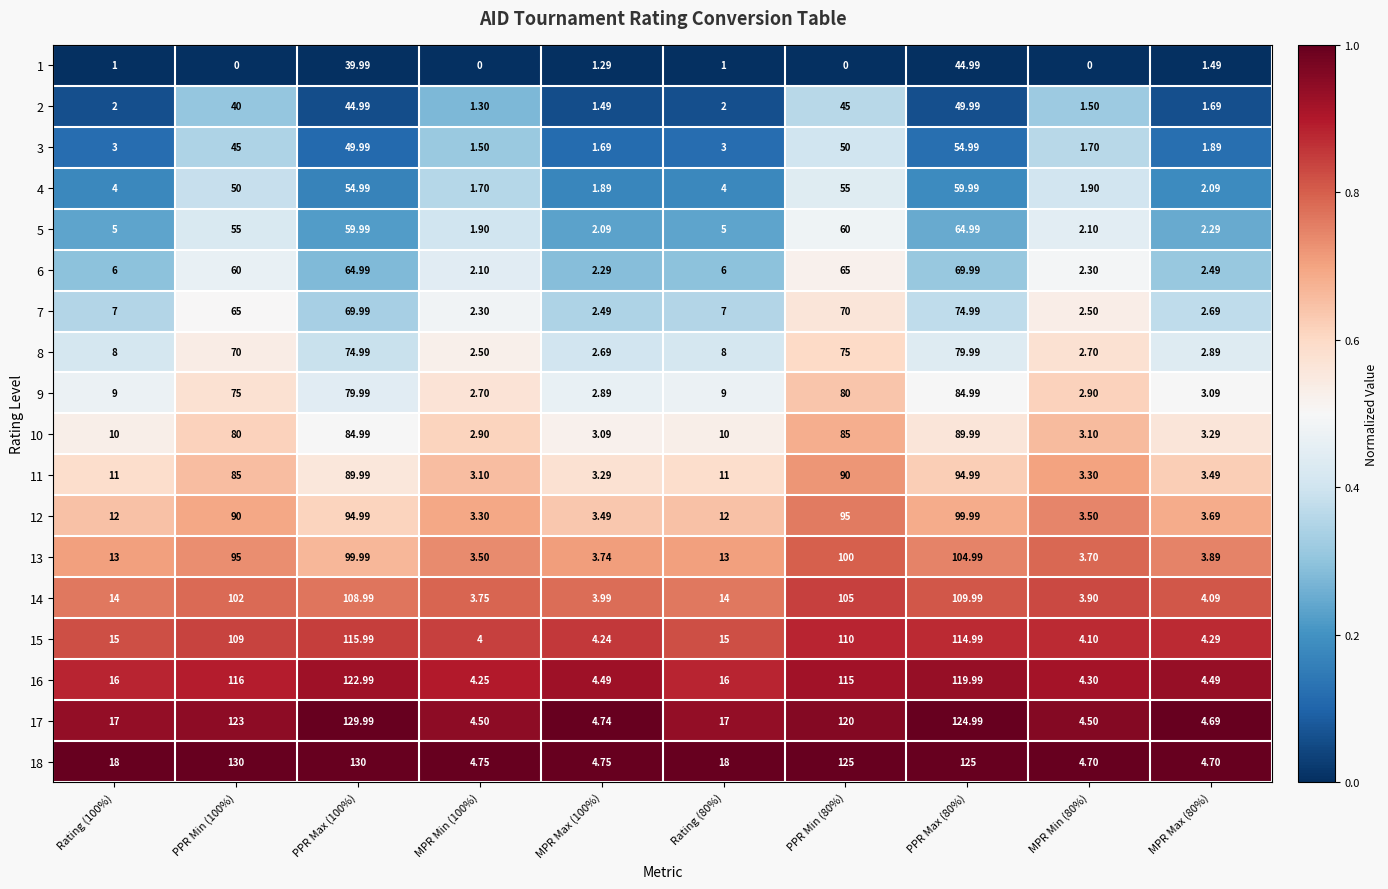

Is the value of 3 at MPR Min (80%) greater than the value of 5 at PPR Max (100%)?

No